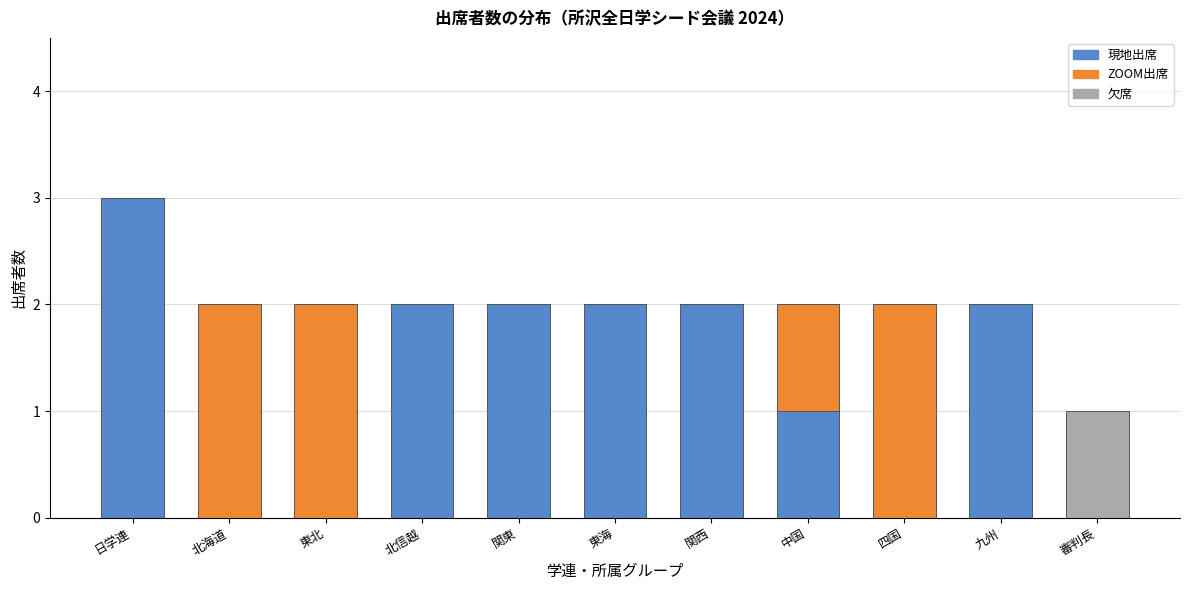

The 現地出席 series shows 2 at 関東. True or false?

True